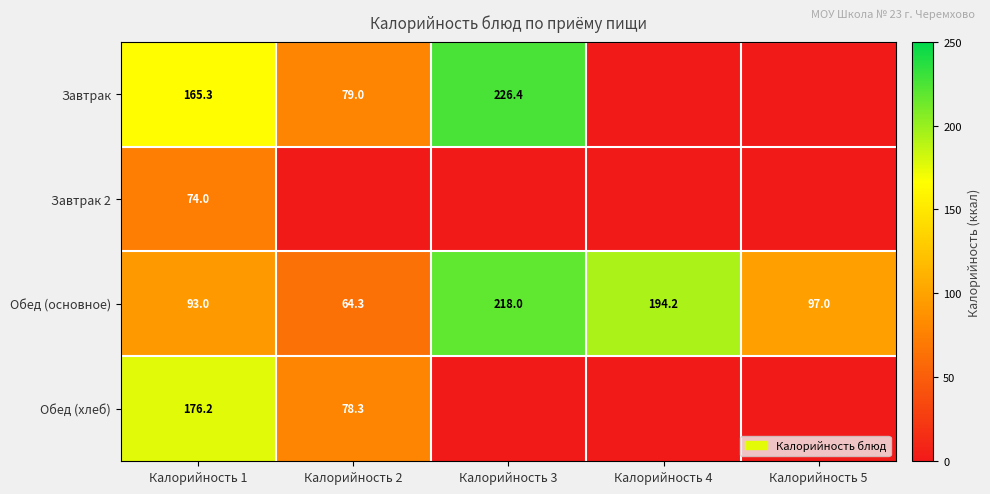

True or false: Обед (основное) has a value of 57.5 at Калорийность 1.

False